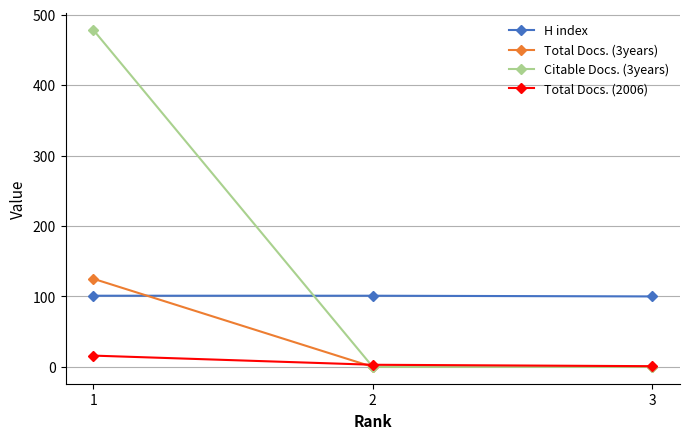

How many data points in Total Docs. (3years) are above 0?

1